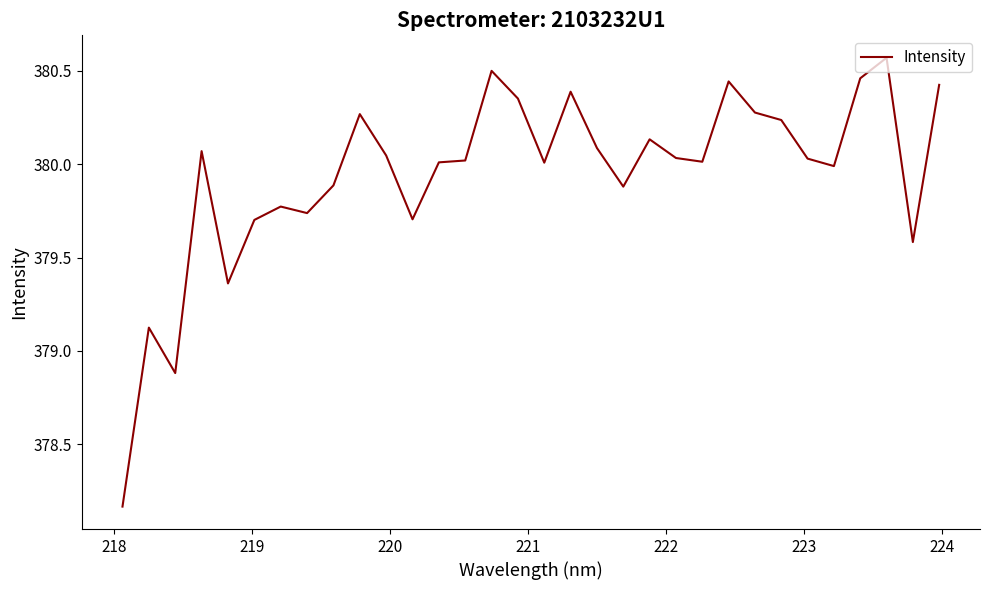

What is the difference between the maximum and minimum values?

2.4